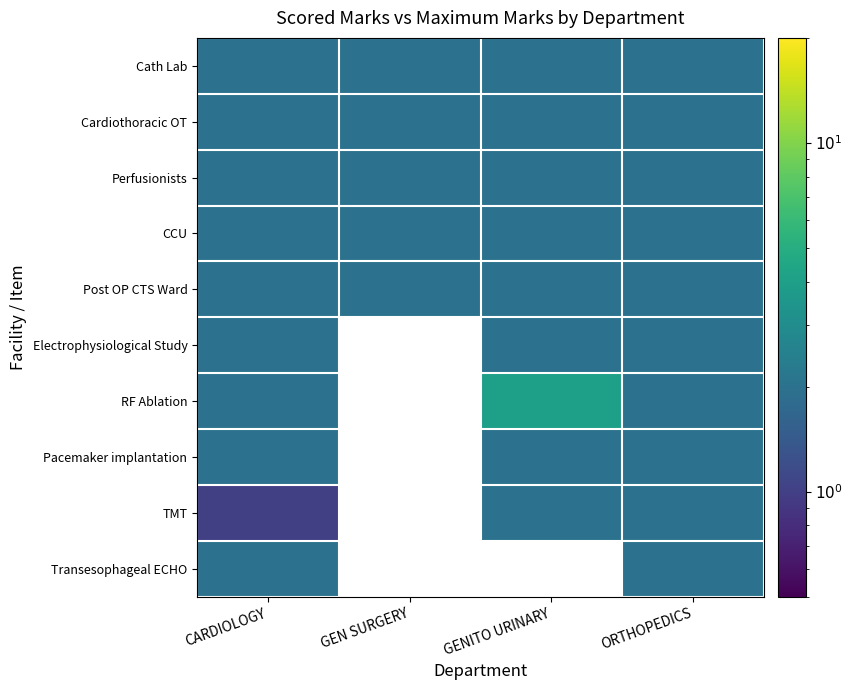

What is the greatest value displayed?

4.0